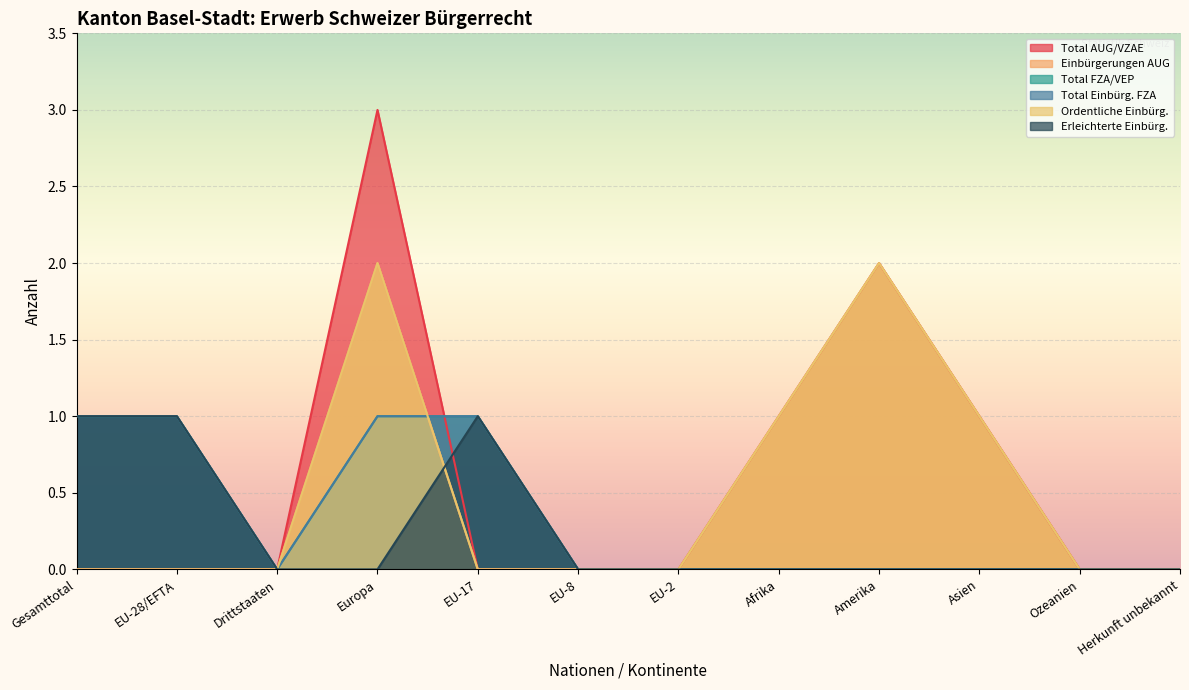

What is the total value across all series at Asien?

3